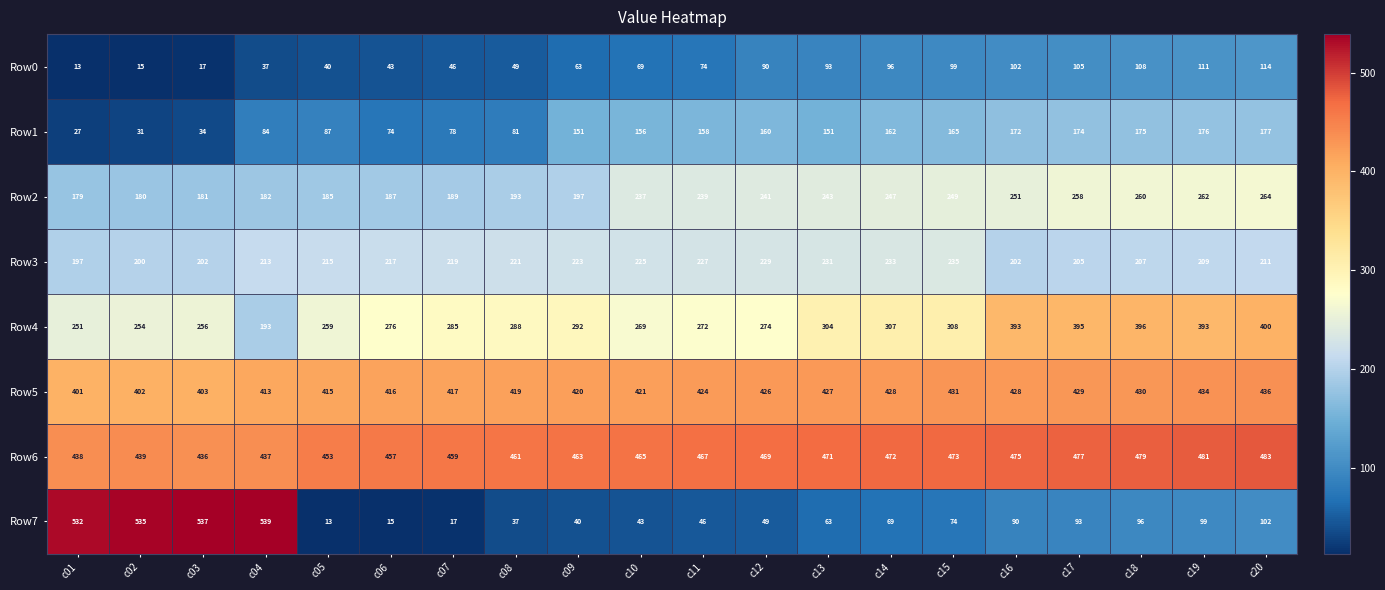

Count the number of data series in this chart.

8